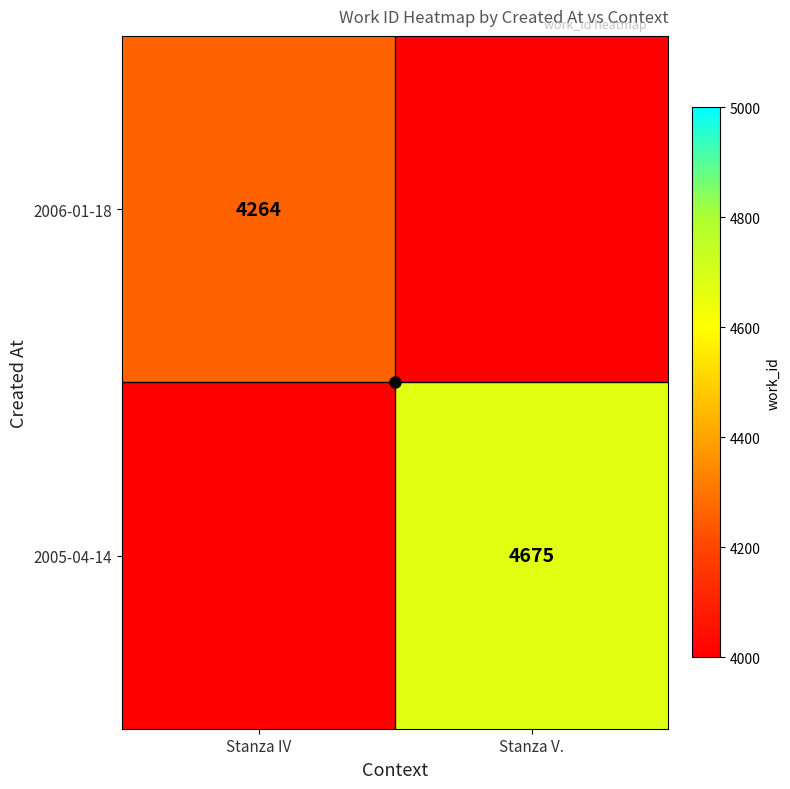

At which category does the chart reach its peak across all series?

Stanza V.